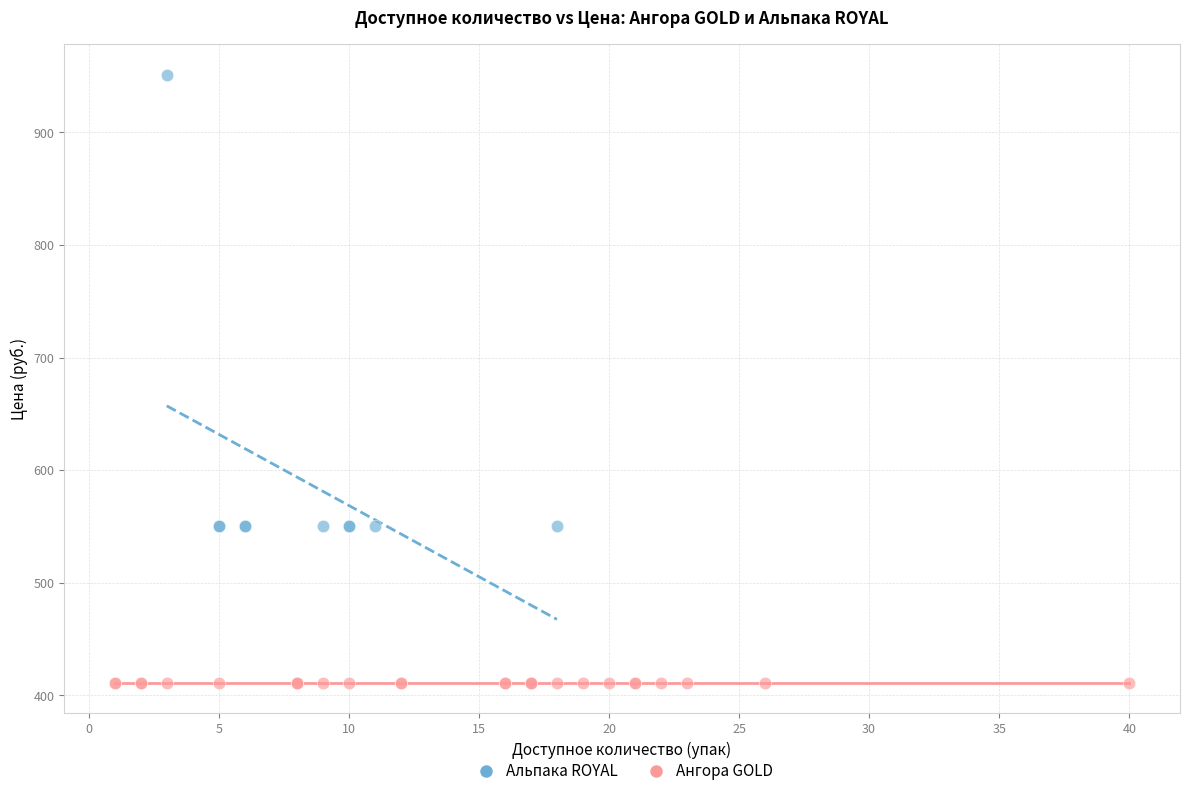

Which series reaches the maximum Y coordinate?

Альпака ROYAL